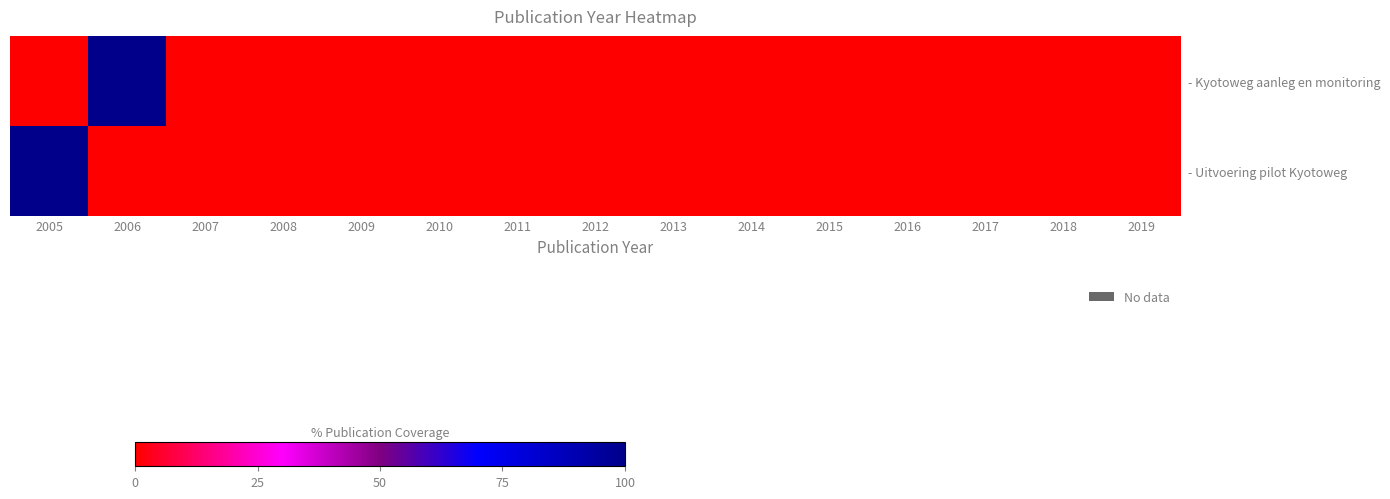

List the series in order of their peak value, lowest first.

- Kyotoweg aanleg en monitoring, - Uitvoering pilot Kyotoweg